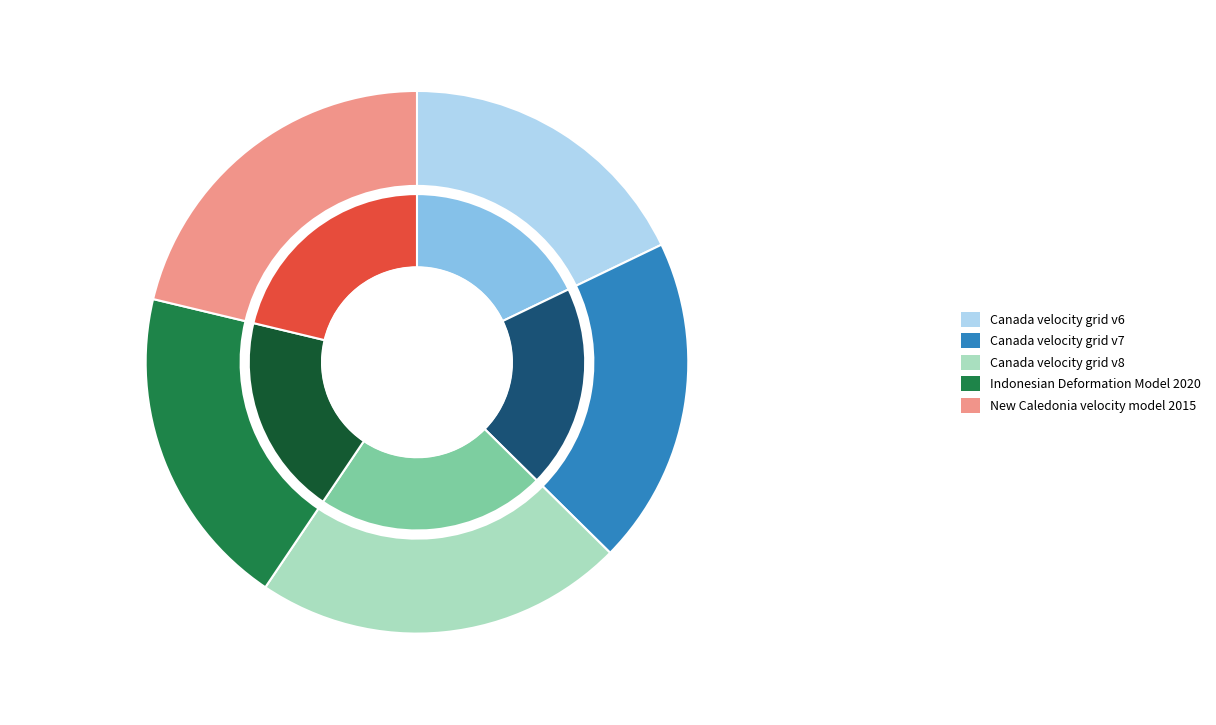

Combined, what portion of the pie is Canada velocity grid v6 and Canada velocity grid v7?

37.4%